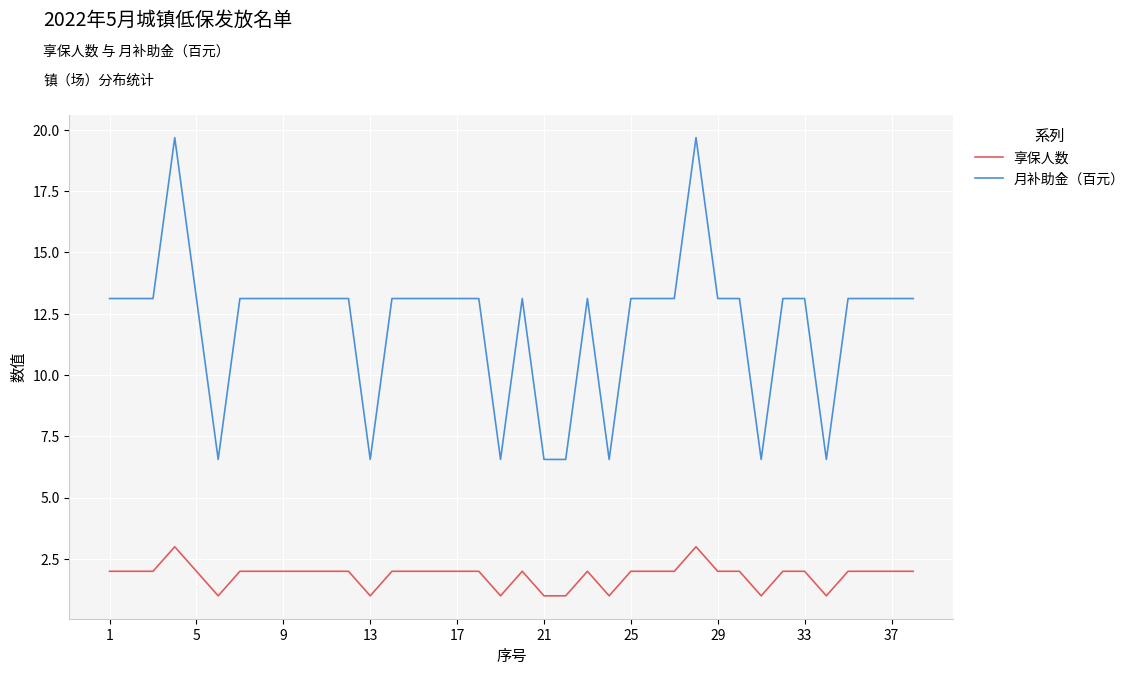

Rank the series by their maximum value, from lowest to highest.

享保人数, 月补助金（百元）